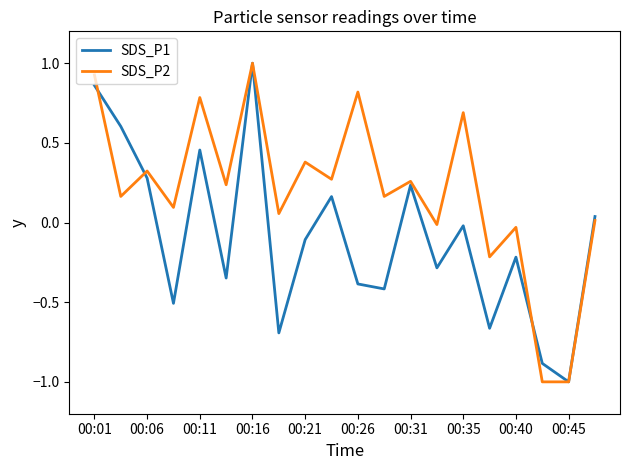

Rank the series by their average value, from highest to lowest.

SDS_P2, SDS_P1